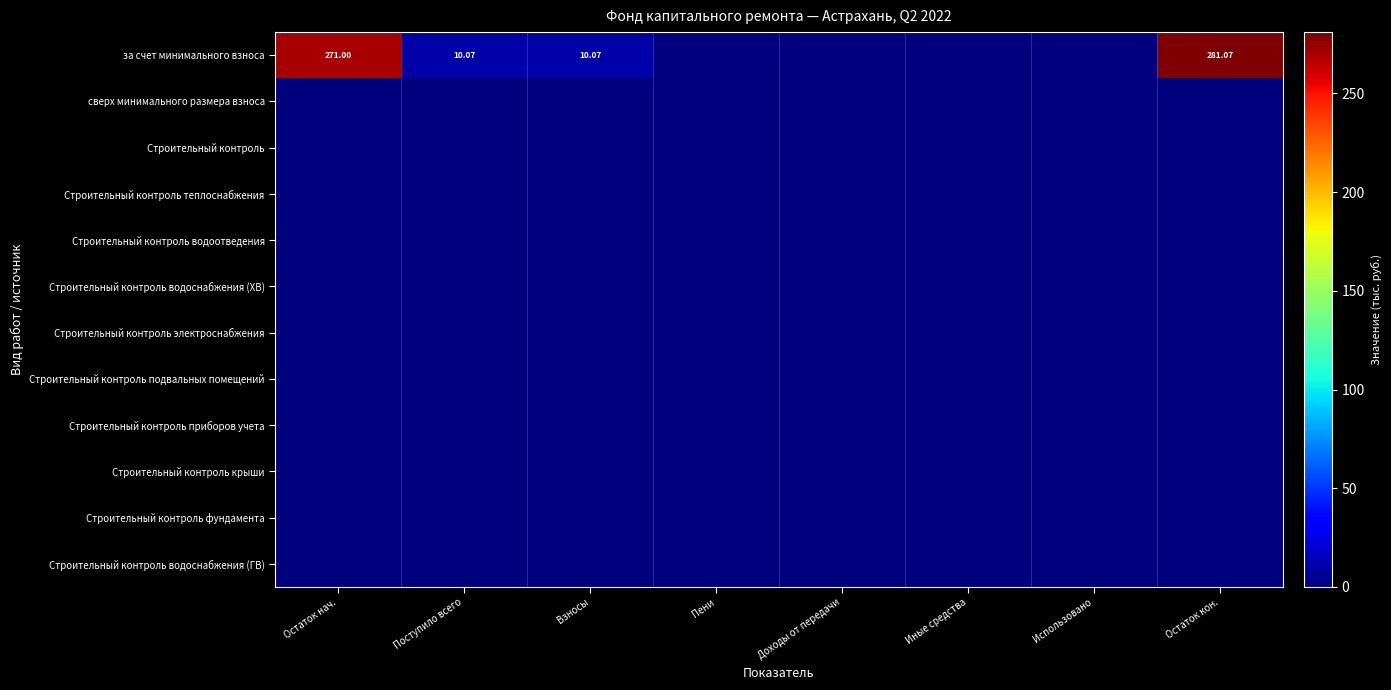

At which category is the sum across all series the highest?

Остаток кон.